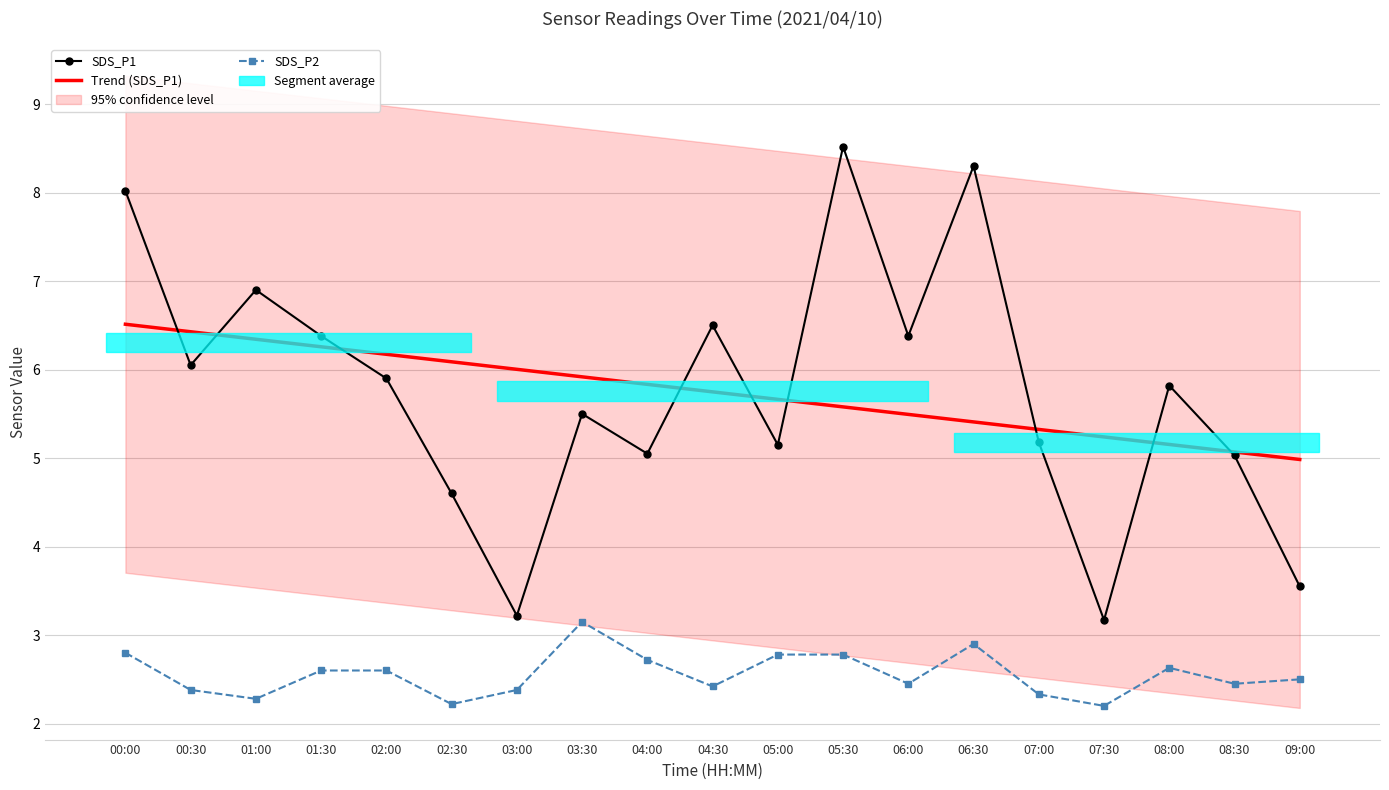

True or false: SDS_P2 and Trend (SDS_P1) cross at least once.

False